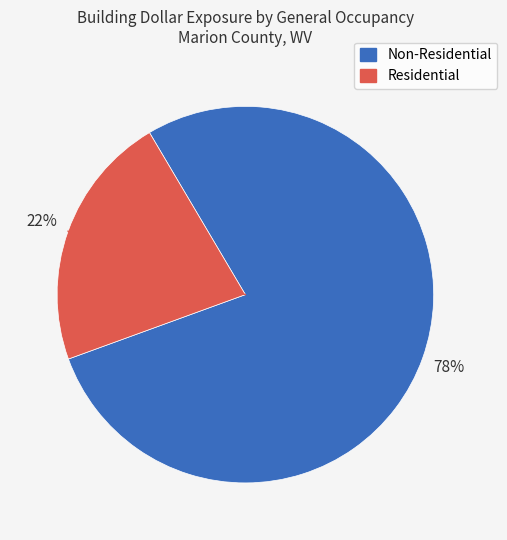

To the nearest percent, what is the average slice percentage?

50%